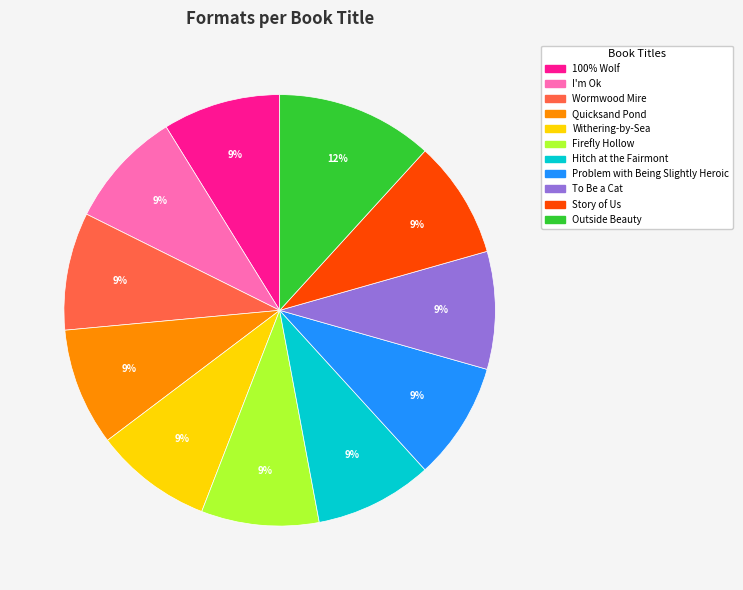

Is the sum of Withering-by-Sea and Problem with Being Slightly Heroic greater than half?

No